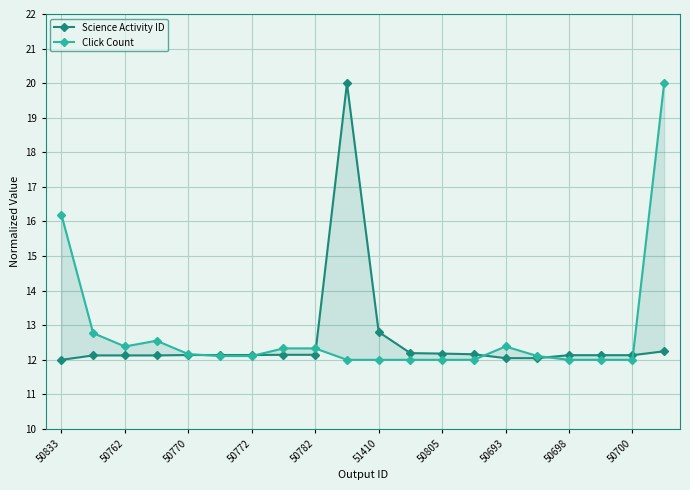

How many values in the Click Count series exceed 12?

12